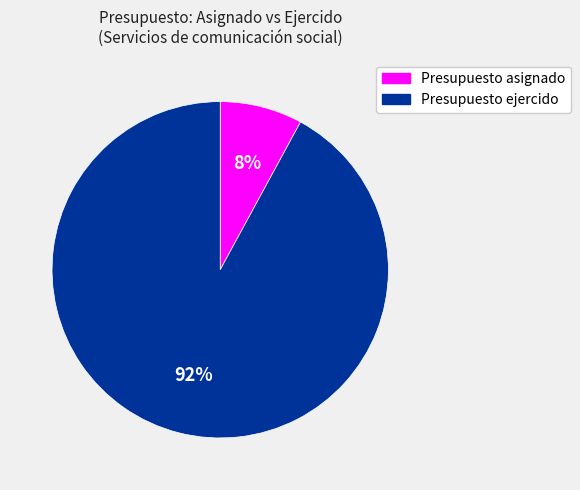

How many slices are in this pie chart?

2